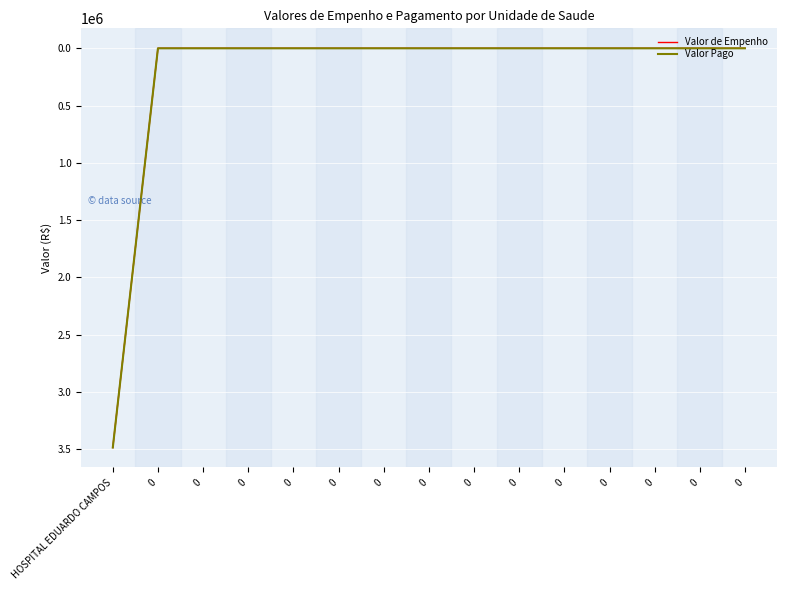

True or false: Valor de Empenho and Valor Pago intersect in this chart.

False